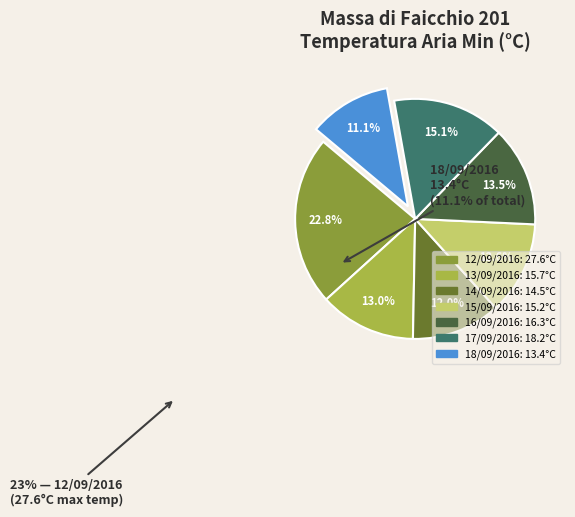

Between 12/09/2016 and 13/09/2016, which is larger?

12/09/2016